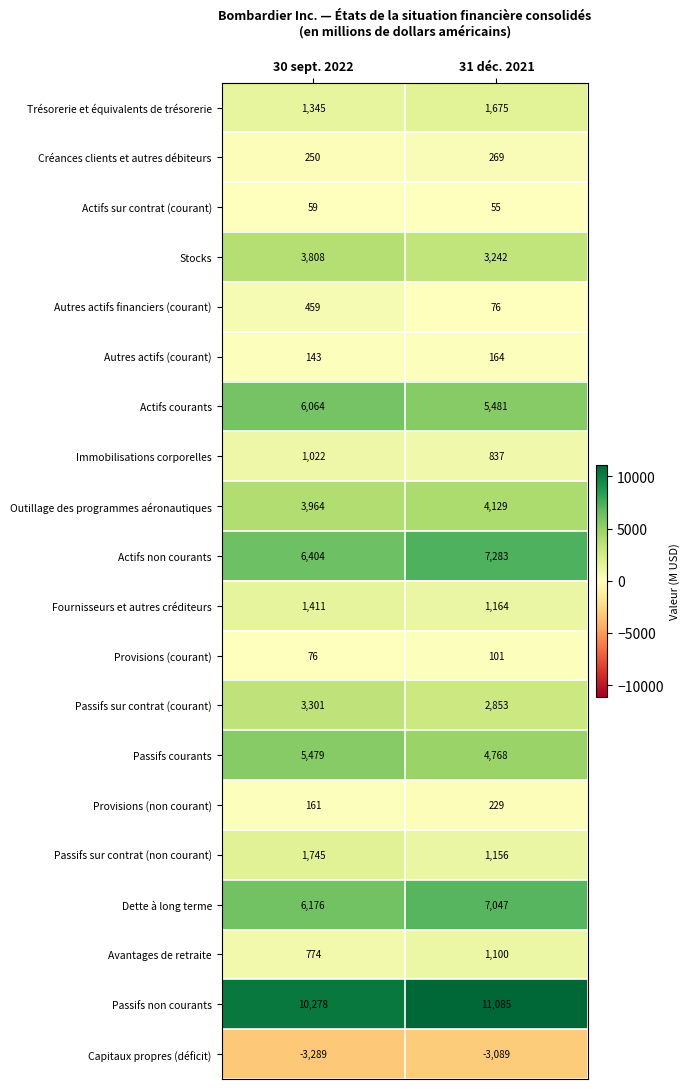

The Passifs courants series shows 6997 at 31 déc. 2021. True or false?

False